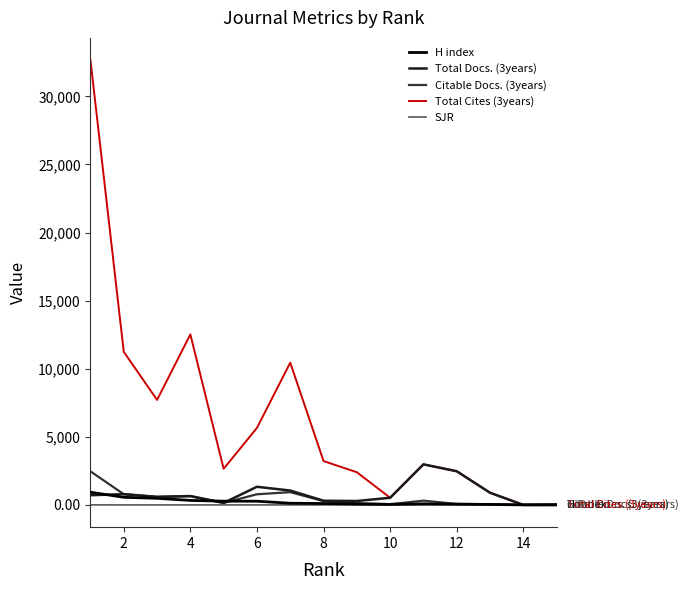

Which series has the widest spread of values?

Total Cites (3years)